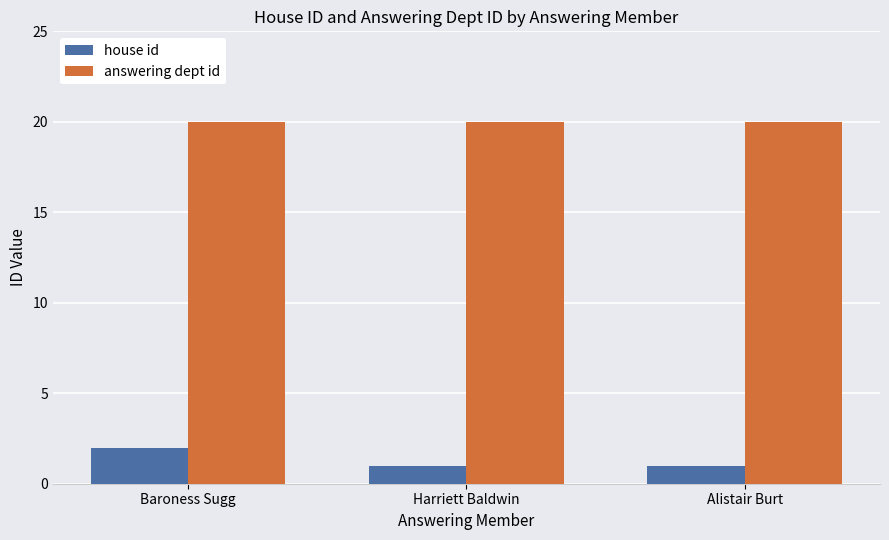

Reading left to right, extract all data points from this chart.

house id: Baroness Sugg=2	Harriett Baldwin=1	Alistair Burt=1
answering dept id: Baroness Sugg=20	Harriett Baldwin=20	Alistair Burt=20